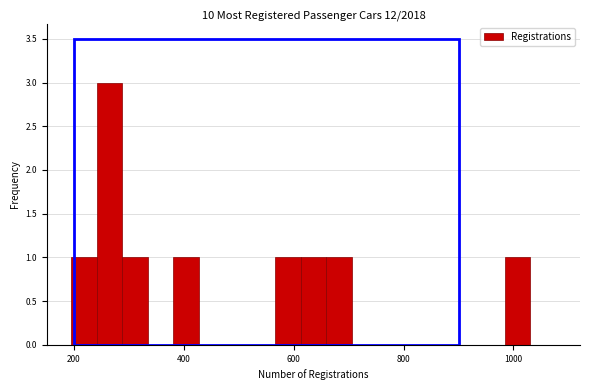

Around what value on the x-axis is the tallest bar? Give the approximate position of its centre, as read against the axis.

260